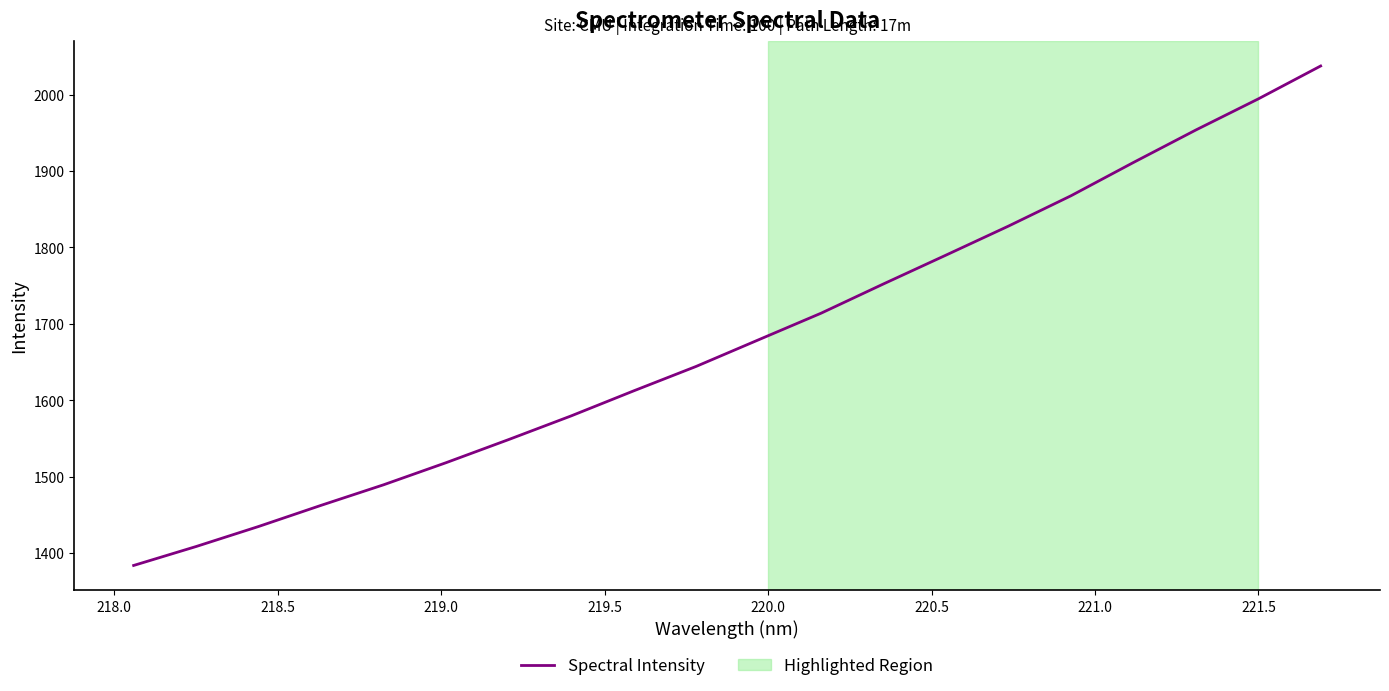

How many lines are shown in the chart?

1